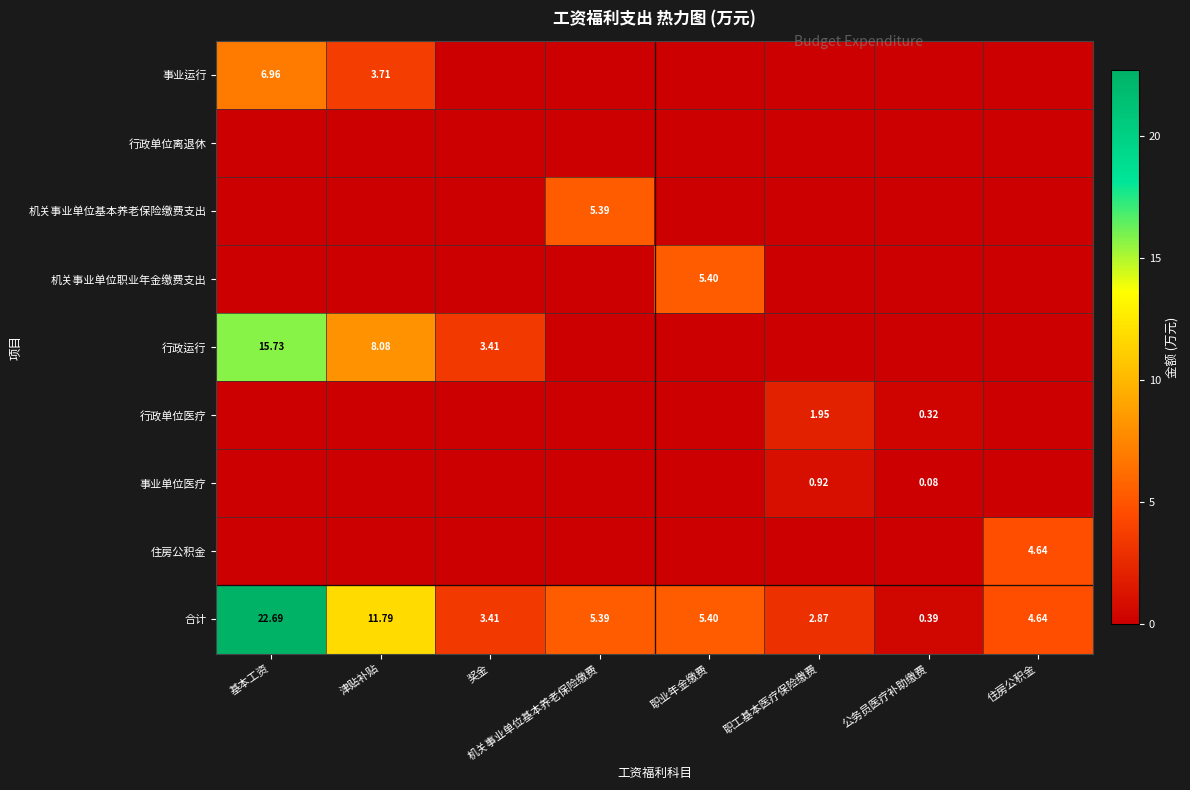

What is the maximum value for 行政运行?

15.7